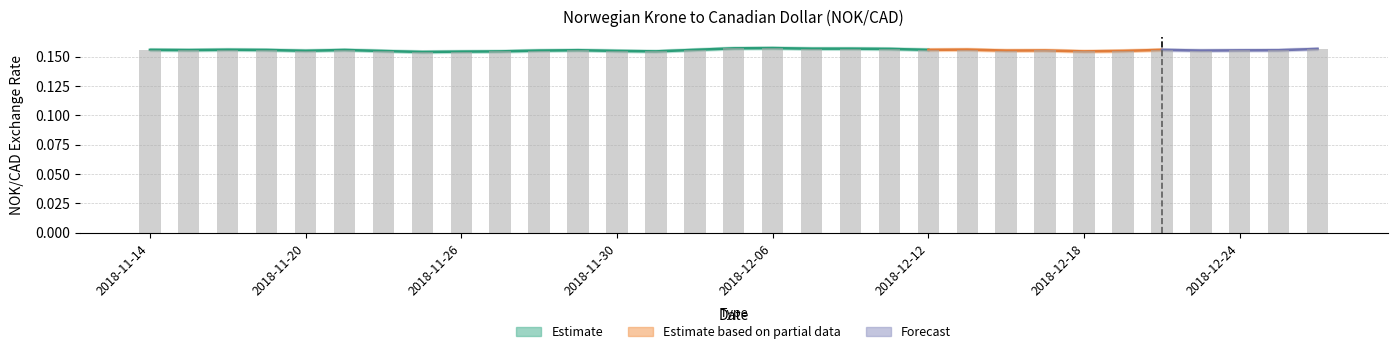

Reading left to right, extract all data points from this chart.

2018-11-14=0.2	2018-11-15=0.2	2018-11-16=0.2	2018-11-19=0.2	2018-11-20=0.2	2018-11-21=0.2	2018-11-22=0.2	2018-11-23=0.2	2018-11-26=0.2	2018-11-27=0.2	2018-11-28=0.2	2018-11-29=0.2	2018-11-30=0.2	2018-12-03=0.2	2018-12-04=0.2	2018-12-05=0.2	2018-12-06=0.2	2018-12-07=0.2	2018-12-10=0.2	2018-12-11=0.2	2018-12-12=0.2	2018-12-13=0.2	2018-12-14=0.2	2018-12-17=0.2	2018-12-18=0.2	2018-12-19=0.2	2018-12-20=0.2	2018-12-21=0.2	2018-12-24=0.2	2018-12-27=0.2	2018-12-28=0.2